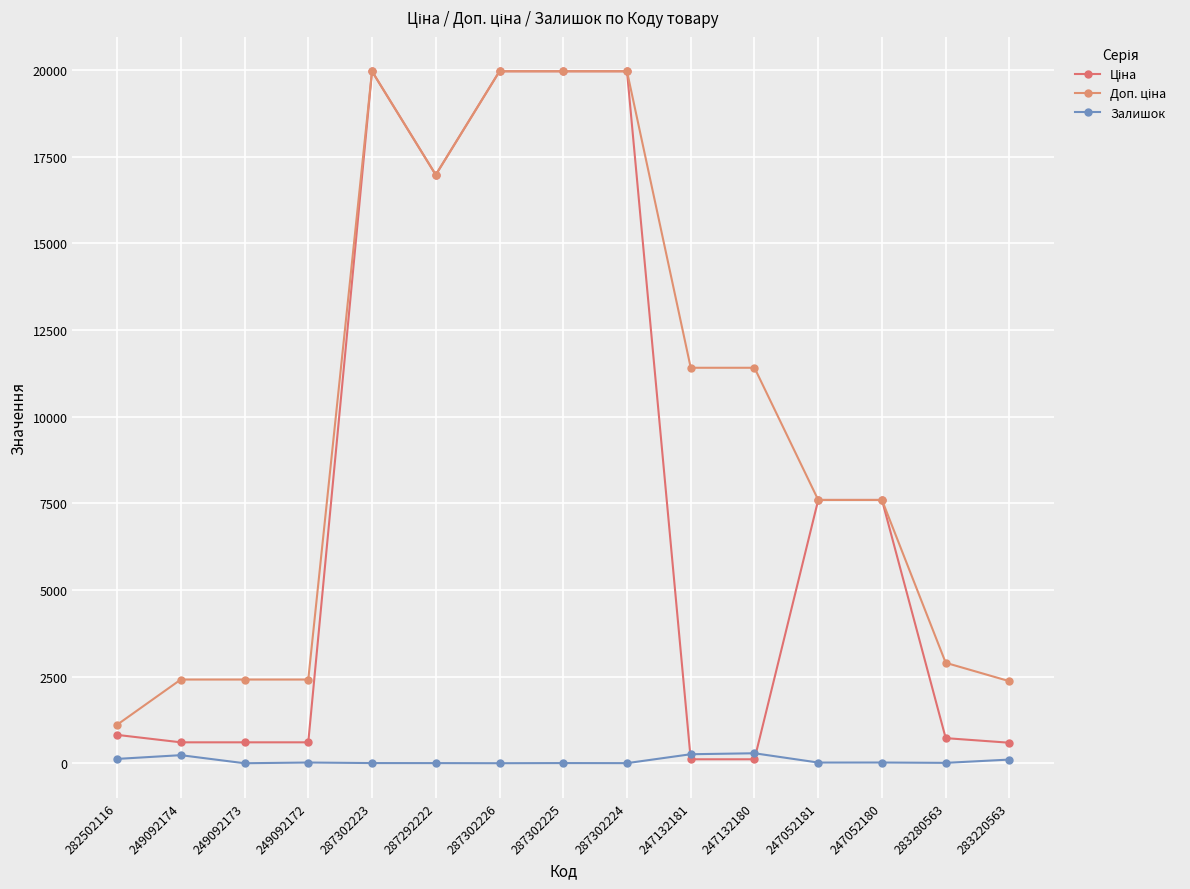

What is the label of the 1st point from the right?

283220563